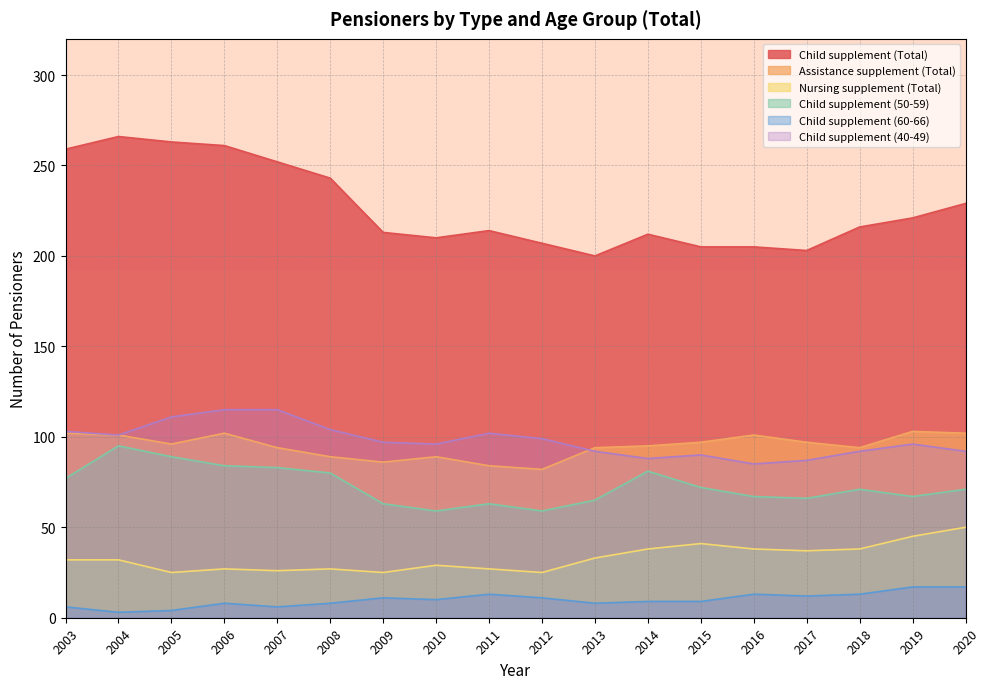

At which category does Nursing supplement (Total) reach its first local peak?

2006